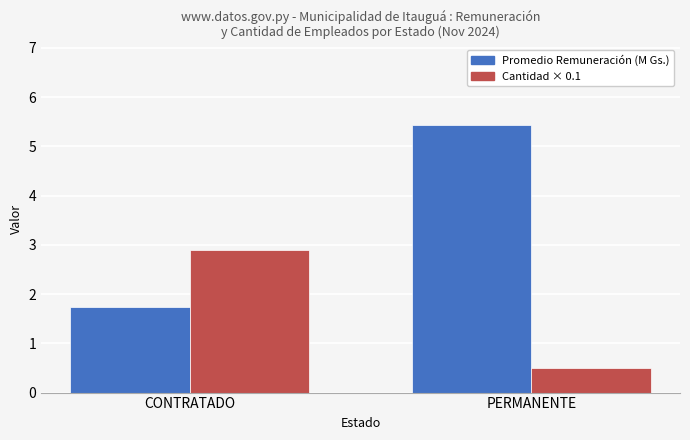

What is the spread (max minus min) of values at CONTRATADO?

1.2